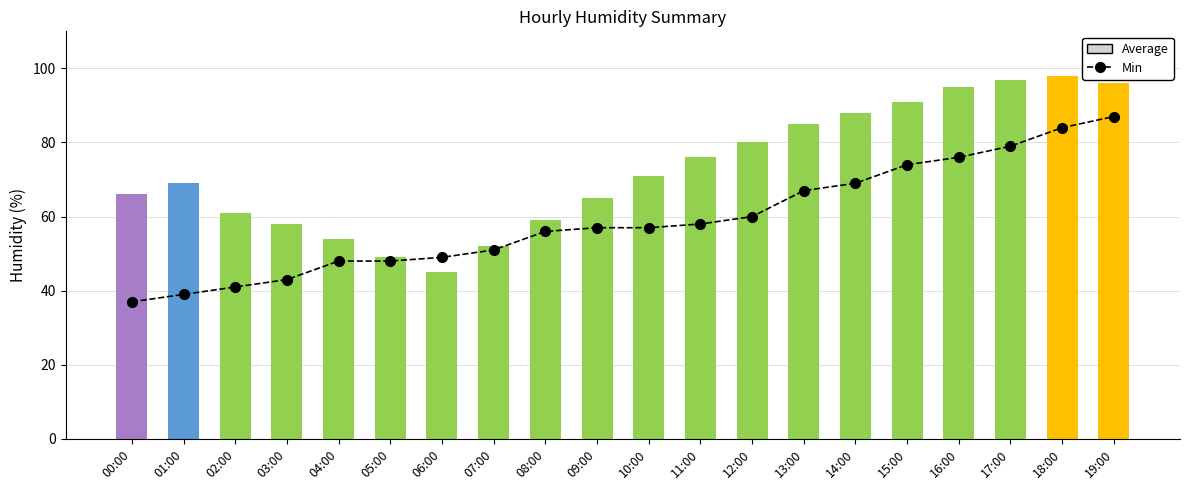

Where does the Min series first go above 57?

11:00